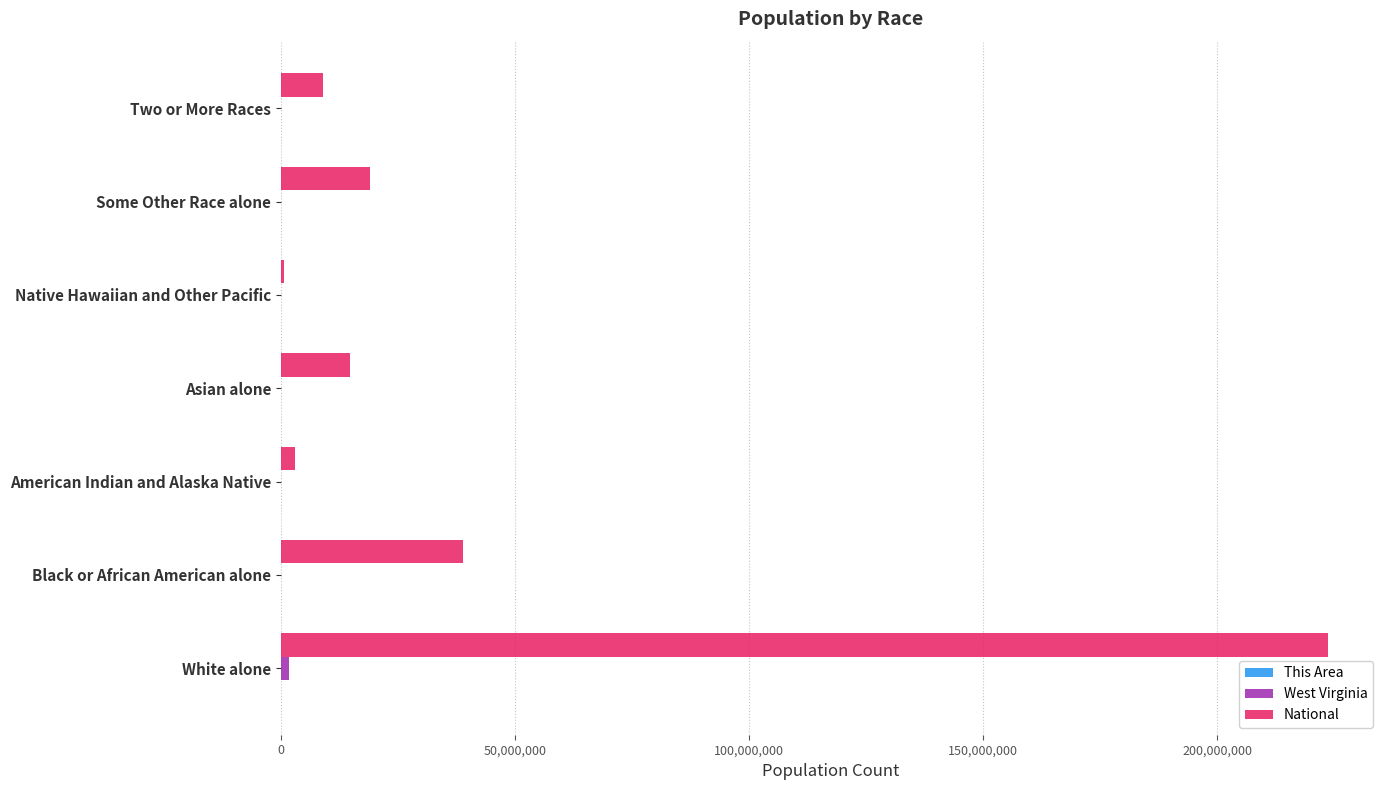

What is the maximum value shown in the chart?

223553265